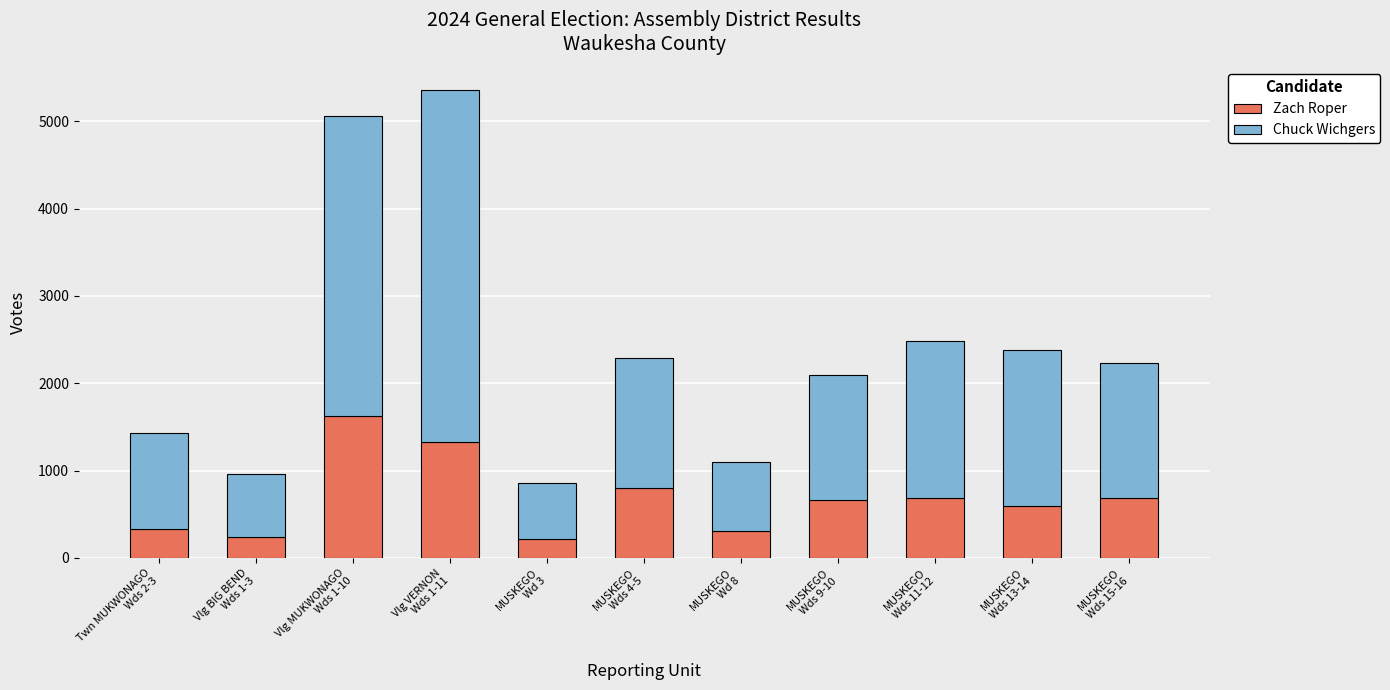

What is the difference between the second highest and second lowest values in the Zach Roper series?

1094